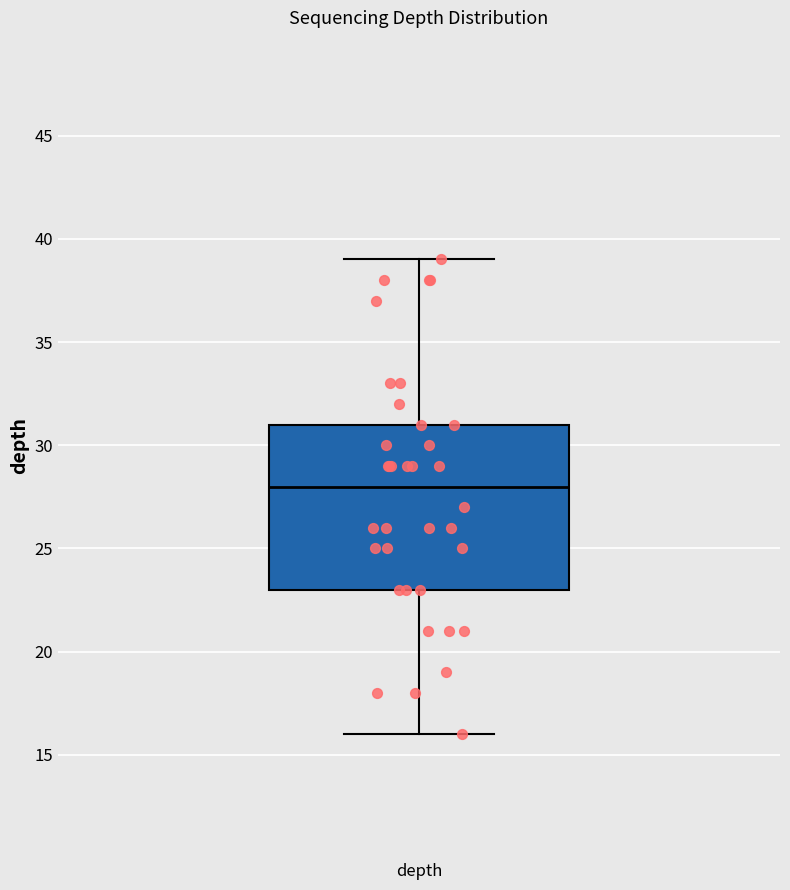

Transcribe this box plot: give where the median line is, the range the box spans, and where the two whiskers end, as read against the y-axis. The values are not printed on the chart, so give them approximately, as read against the axis.

median 28, box 23 to 31, whiskers 16 to 39